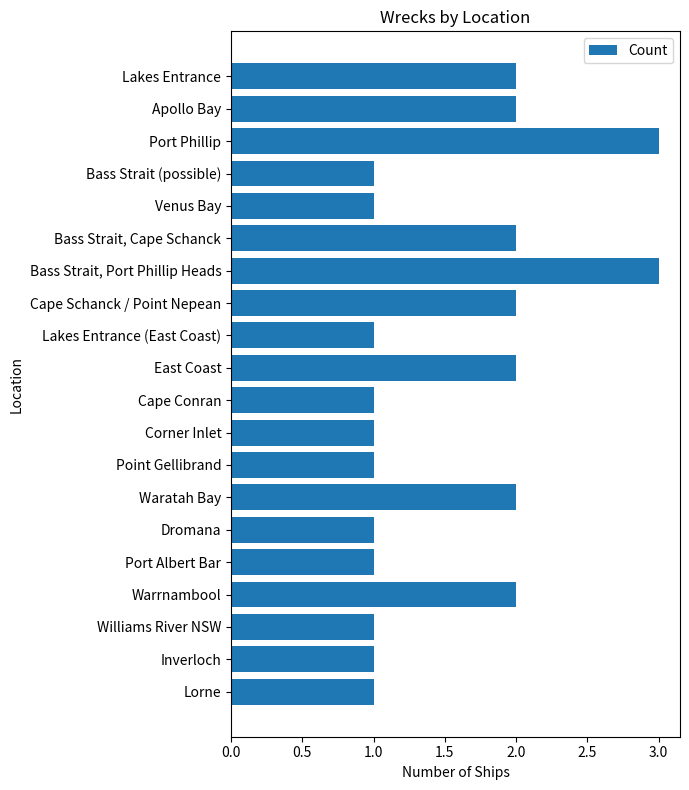

How many bars are there in total?

20